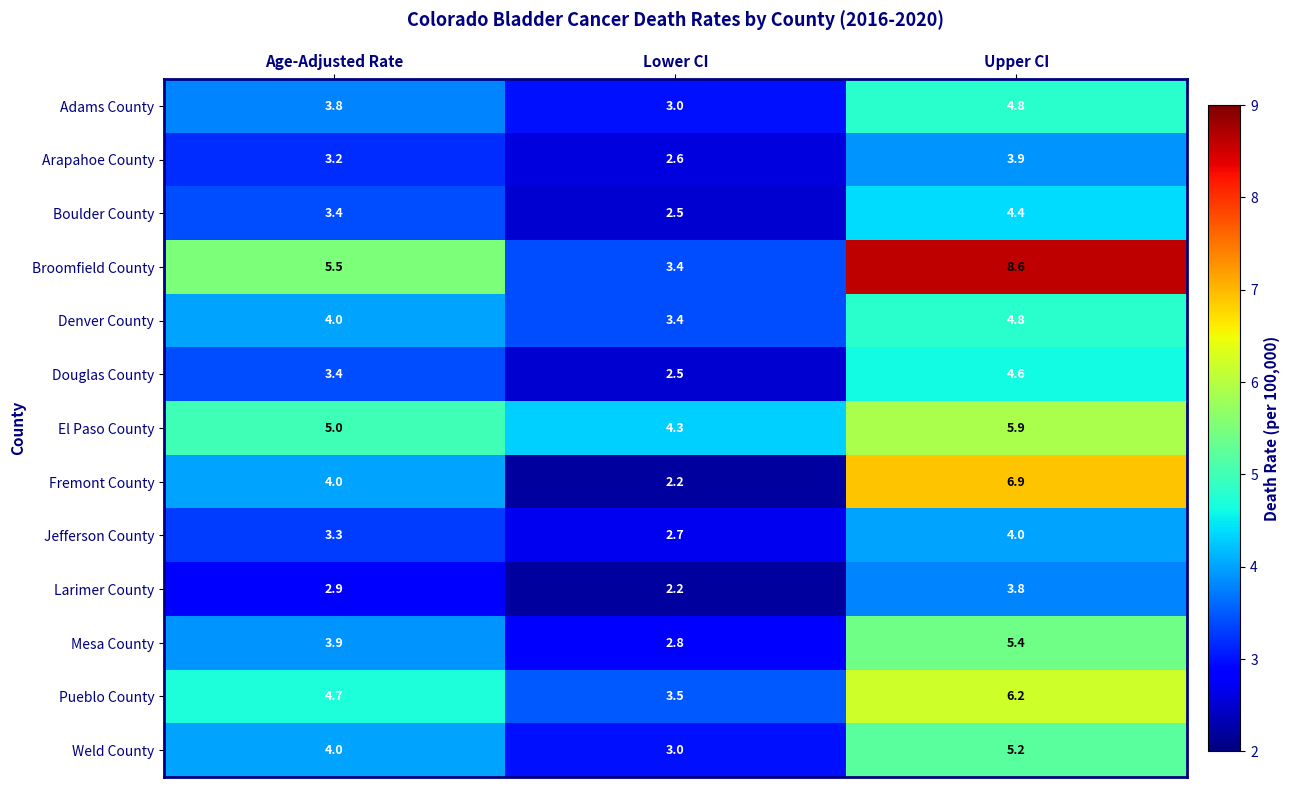

What is the approximate value of Boulder County at Upper CI?

4.4